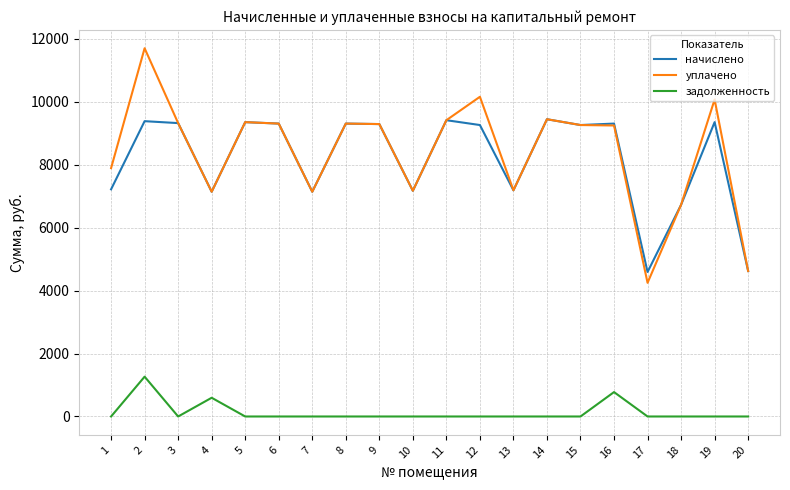

True or false: задолженность and уплачено intersect in this chart.

False